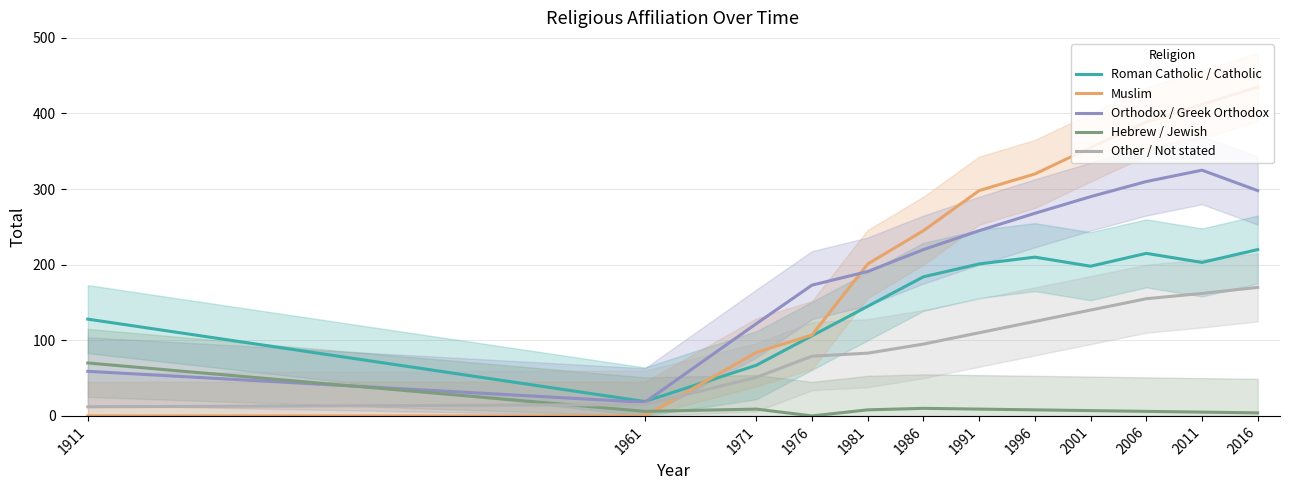

What is the difference between the maximum and minimum values in the Roman Catholic / Catholic series?

201